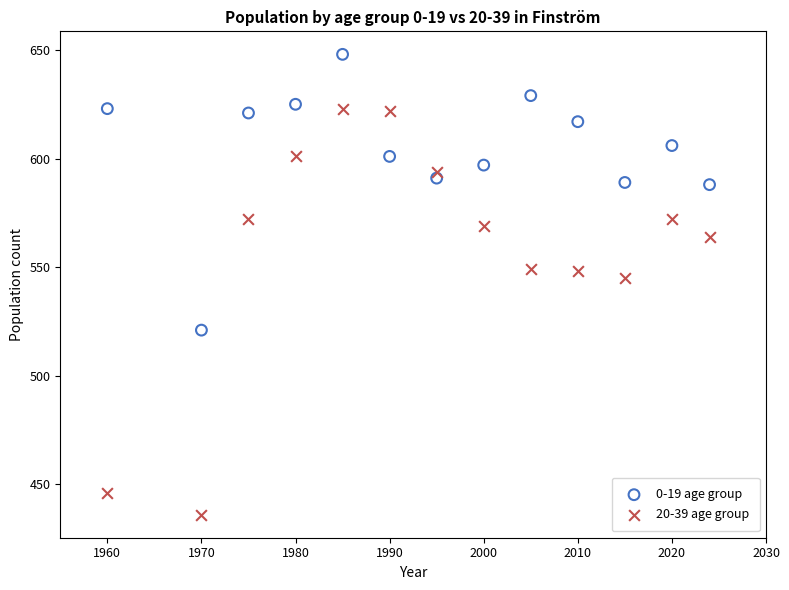

Across all data points, what is the range of X values (max minus min)?

64